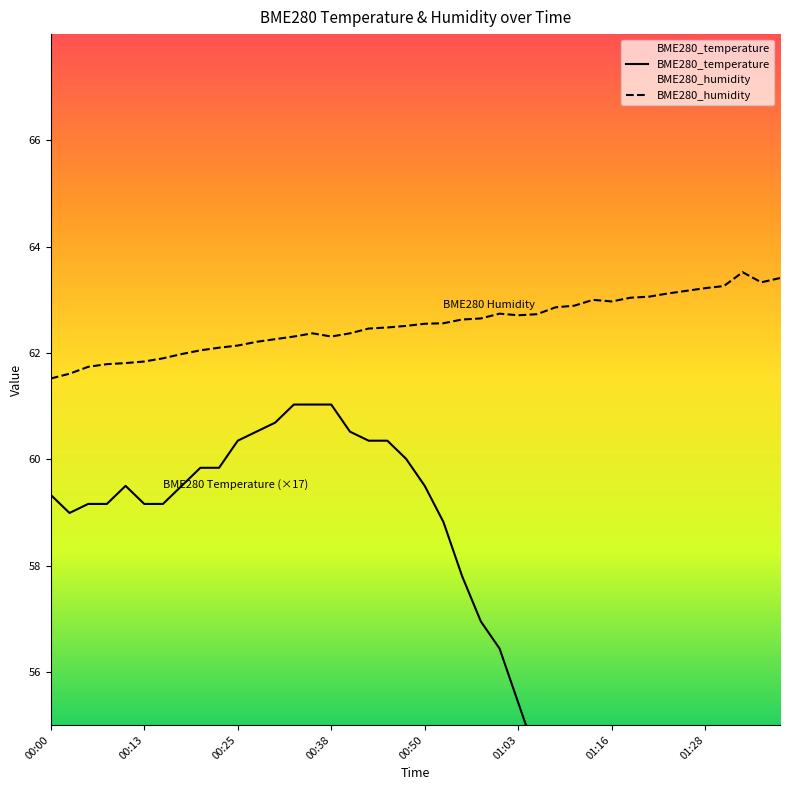

Where is BME280_humidity nearest to the value 62?

00:18